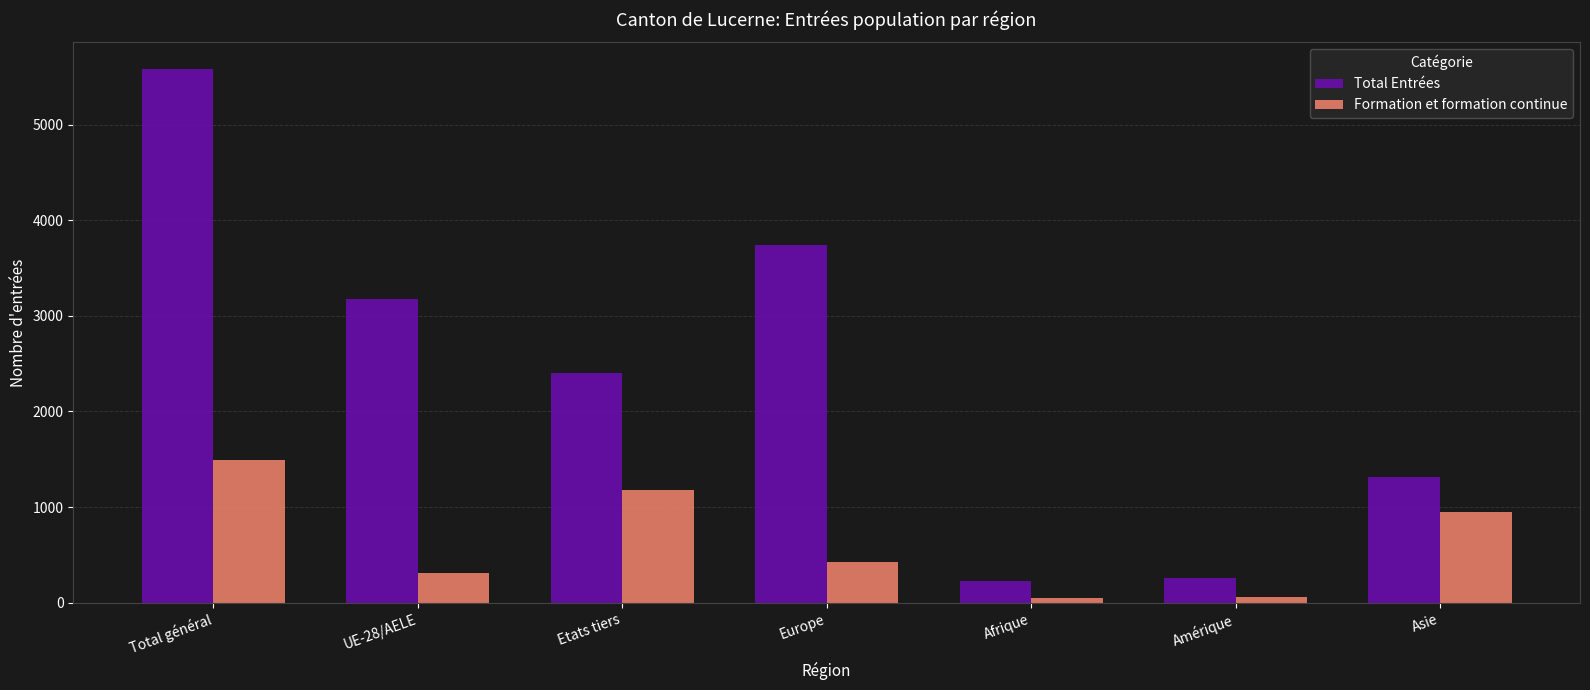

What are all the series names shown in the legend?

Total Entrées, Formation et formation continue